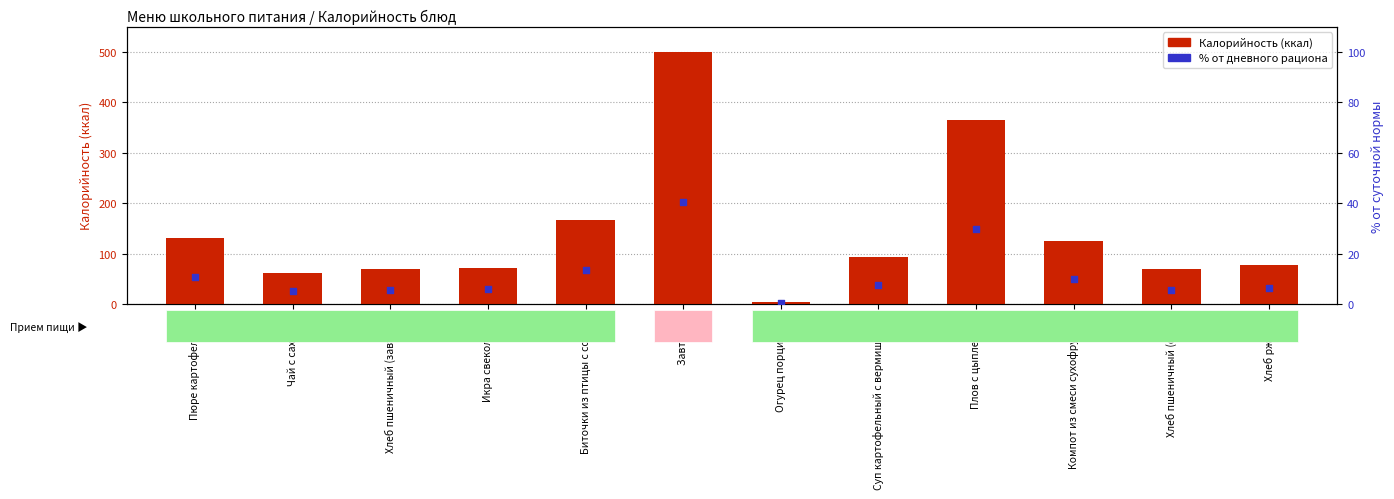

Which series has the widest spread of Y values?

Калорийность (ккал)